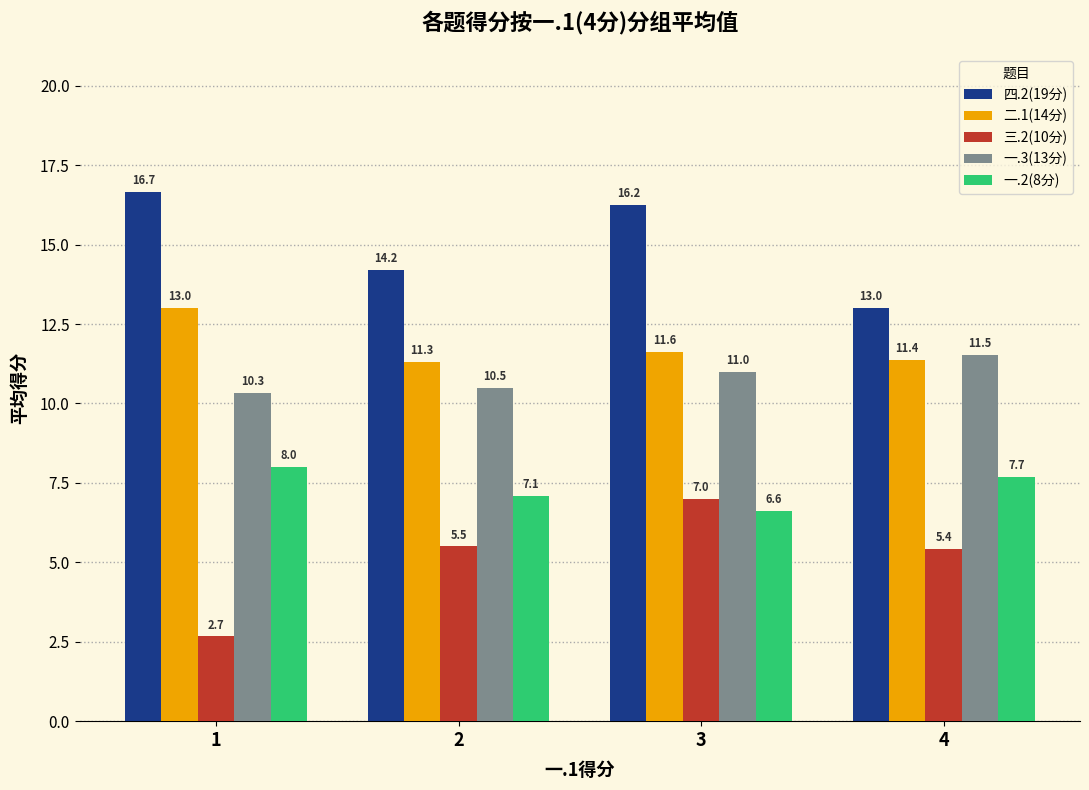

What is the highest value of the 四.2(19分) series?

16.7